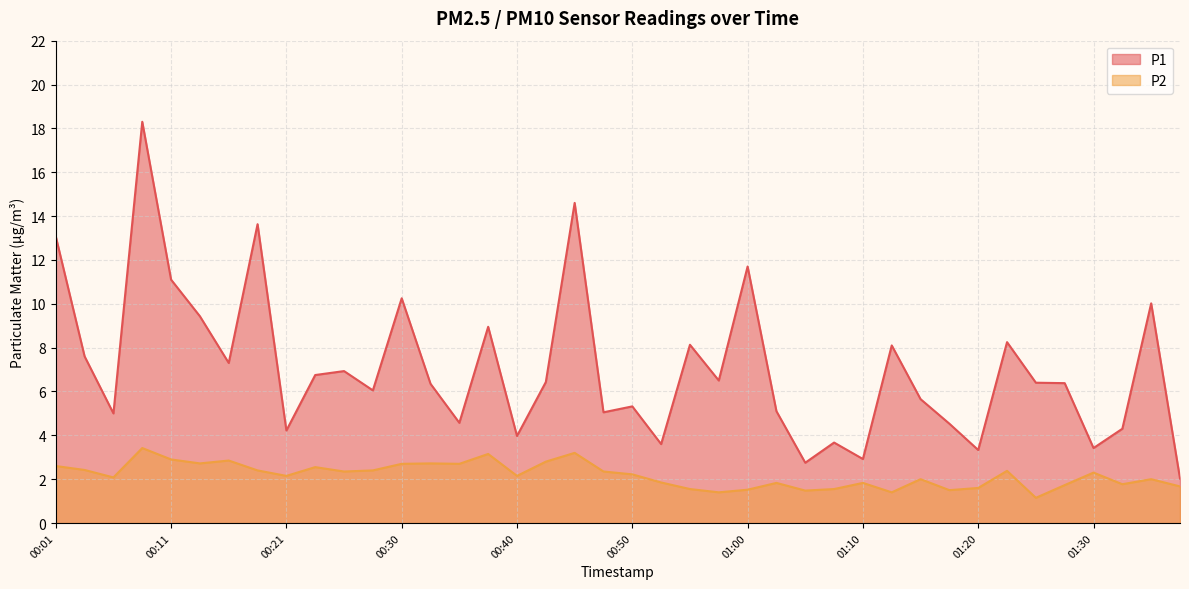

What are all the series names shown in the legend?

P1, P2